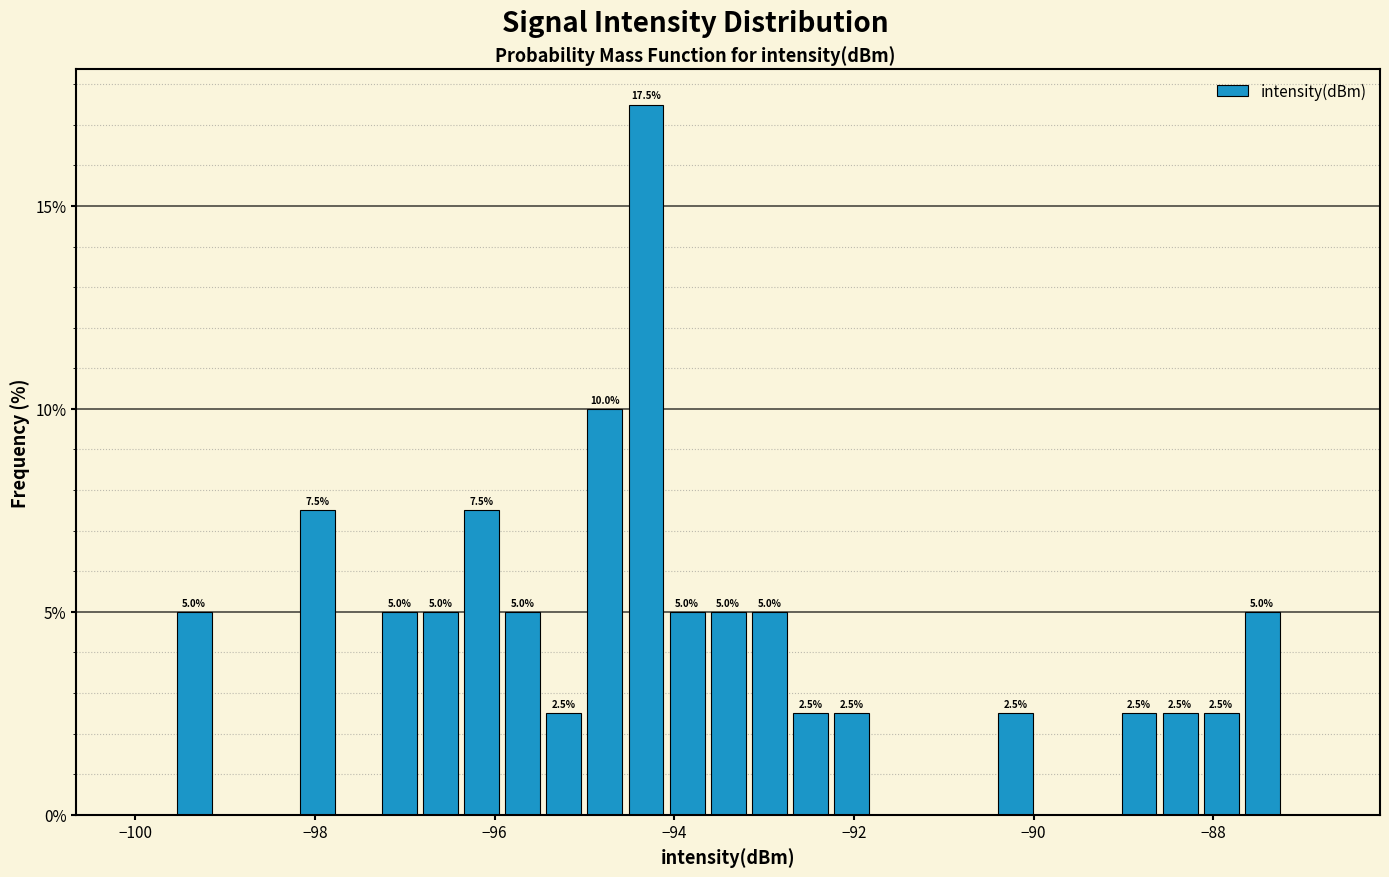

Around what value on the x-axis is the tallest bar? Give the approximate position of its centre, as read against the axis.

-94.4